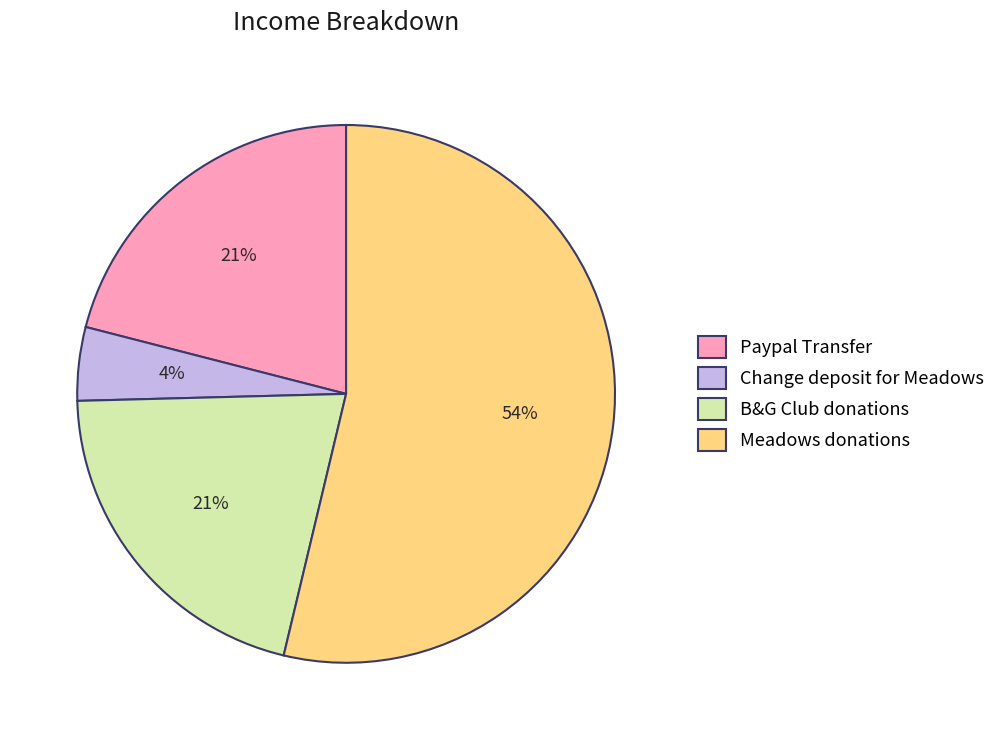

What percentage is the Change deposit for Meadows slice, to the nearest percent?

4%